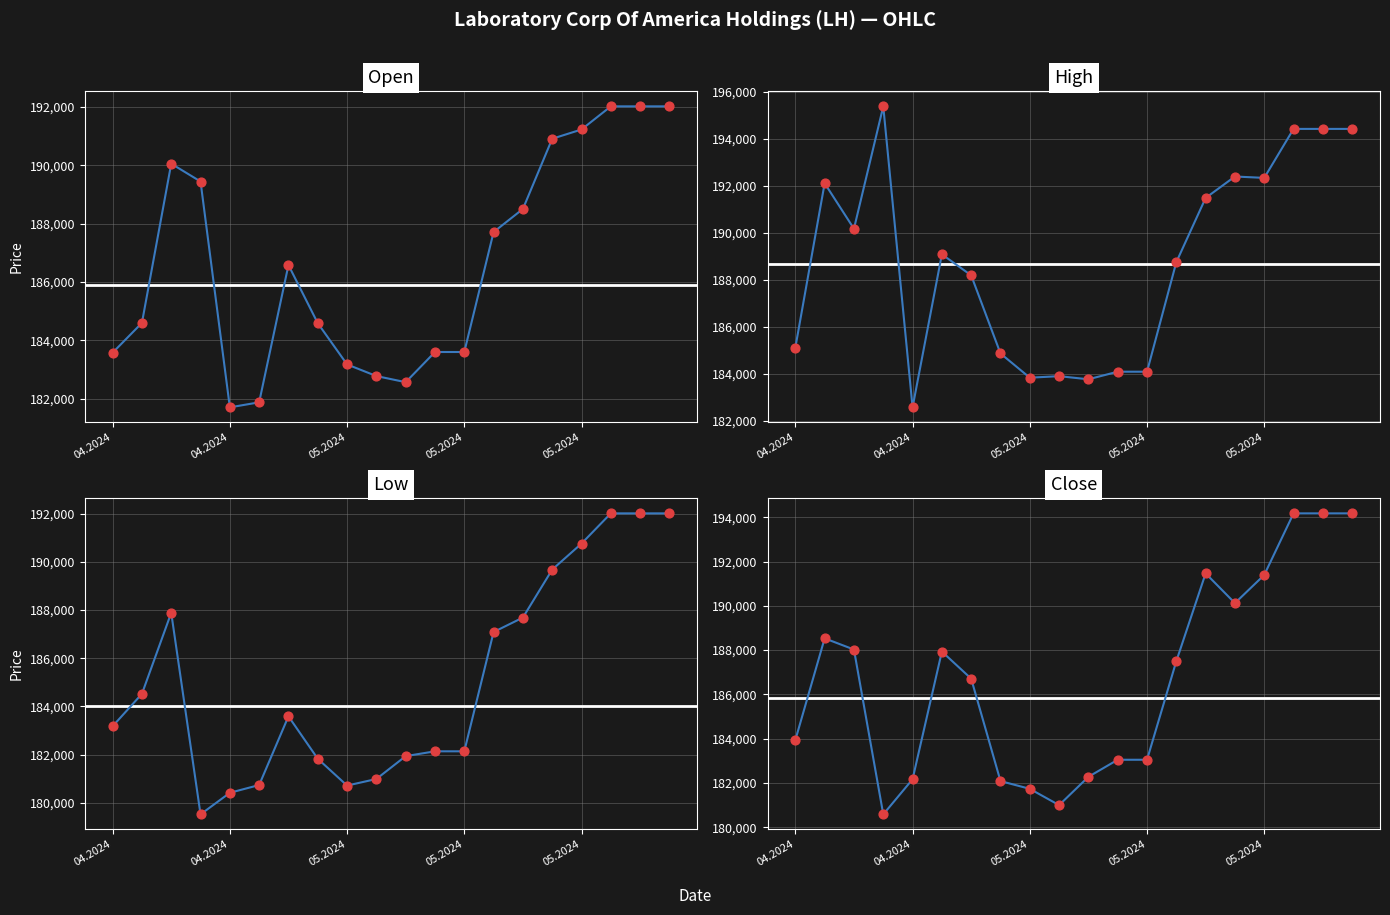

Which series has the largest total across all categories?

High